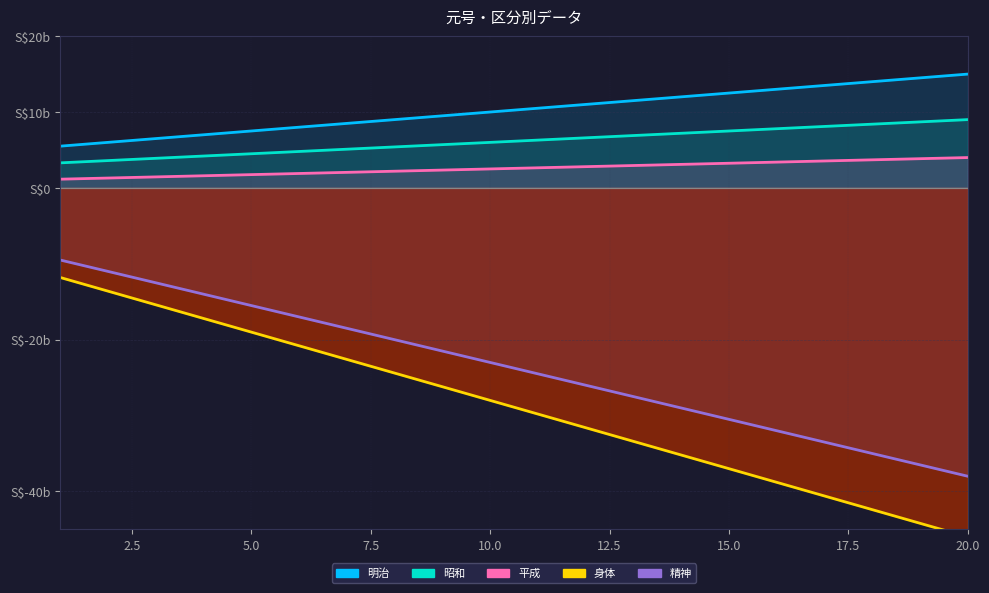

What is the smallest value displayed?

-46.0